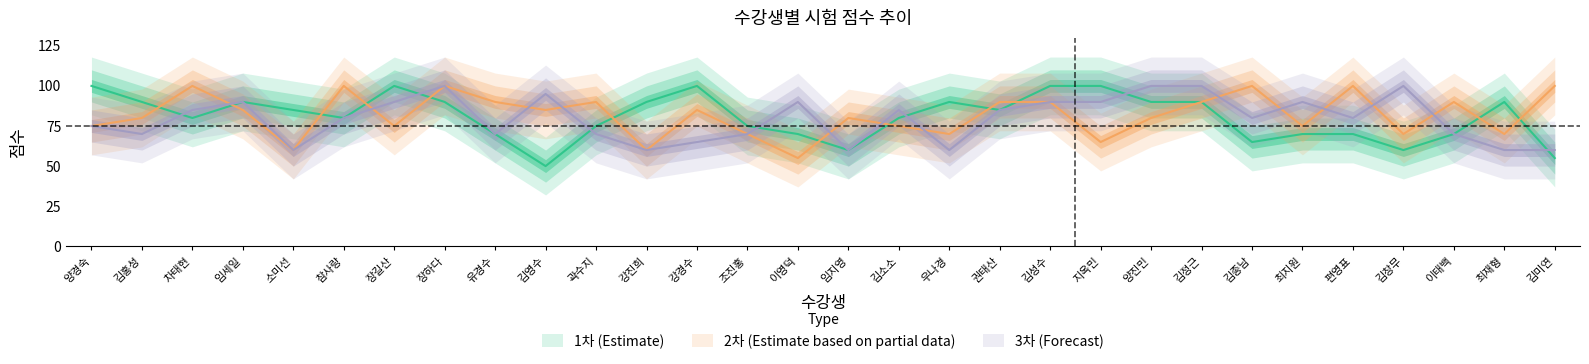

True or false: 2차 (Estimate based on partial data) has more than 0 interior local peaks.

True